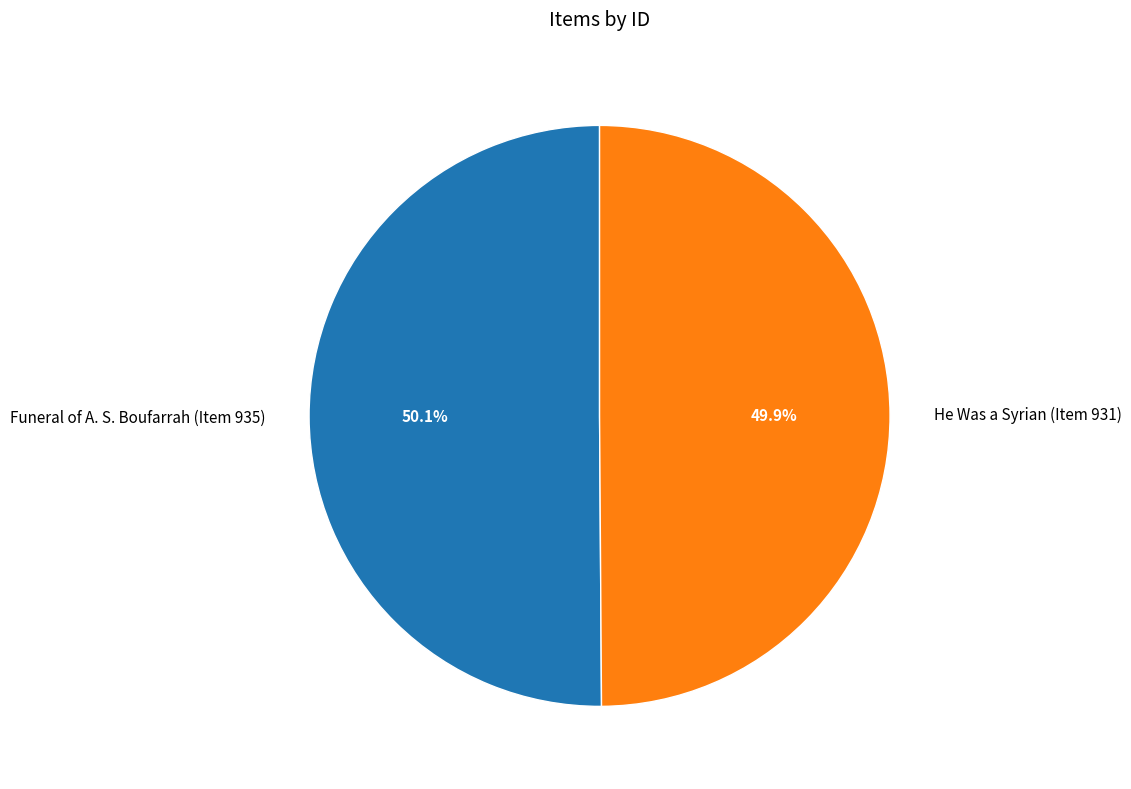

The He Was a Syrian (Item 931) slice represents 50% of the pie. True or false?

True